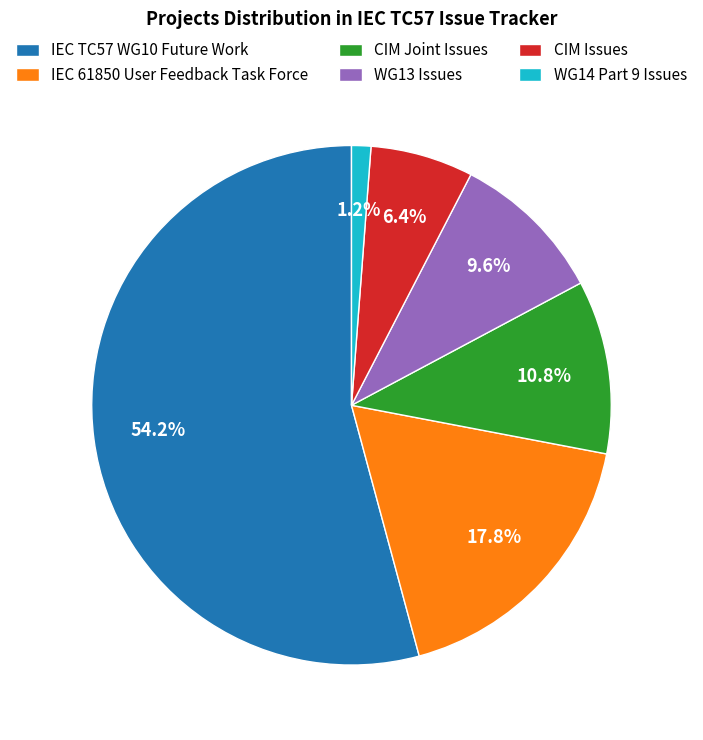

What is the largest slice in the pie chart?

IEC TC57 WG10 Future Work